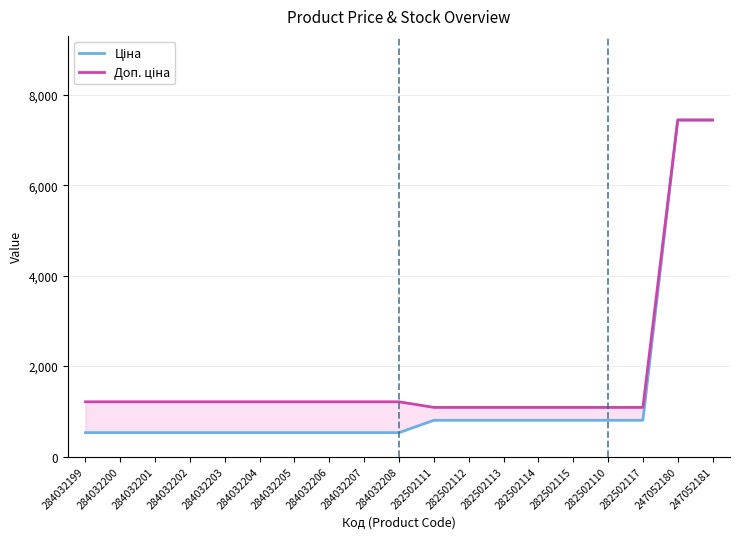

Is it true that Доп. ціна equals 1087.0 at 282502114?

True